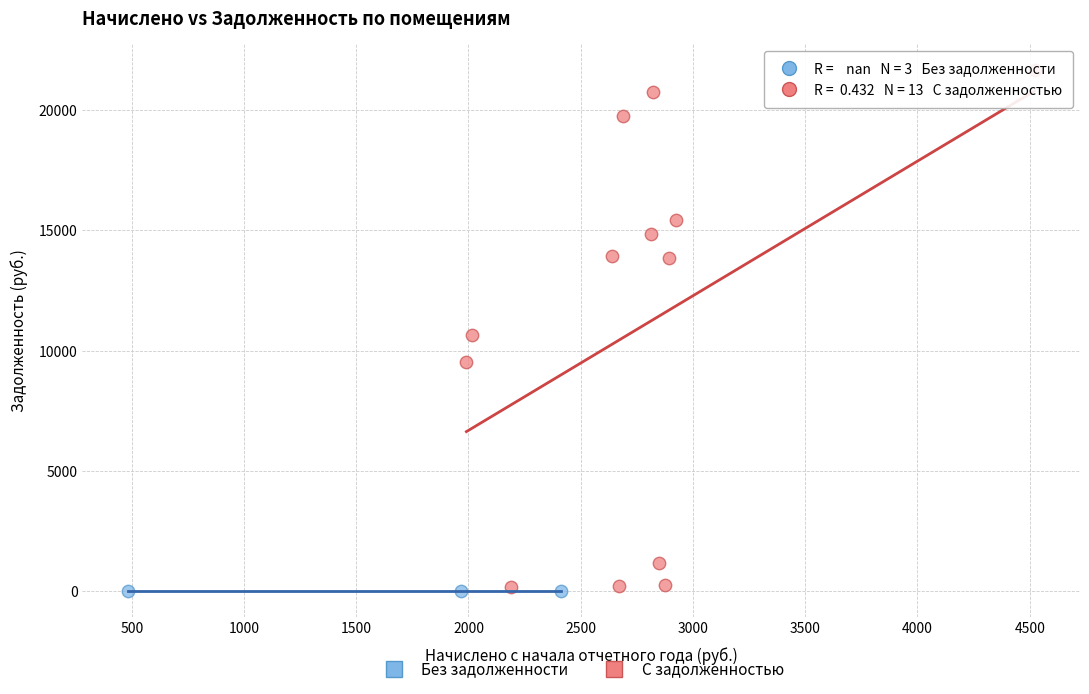

What are all the series names shown in the legend?

Без задолженности, С задолженностью